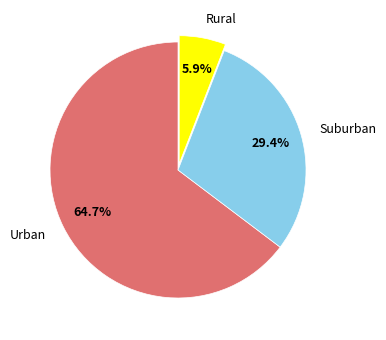

Is the sum of Rural and Suburban greater than half?

No